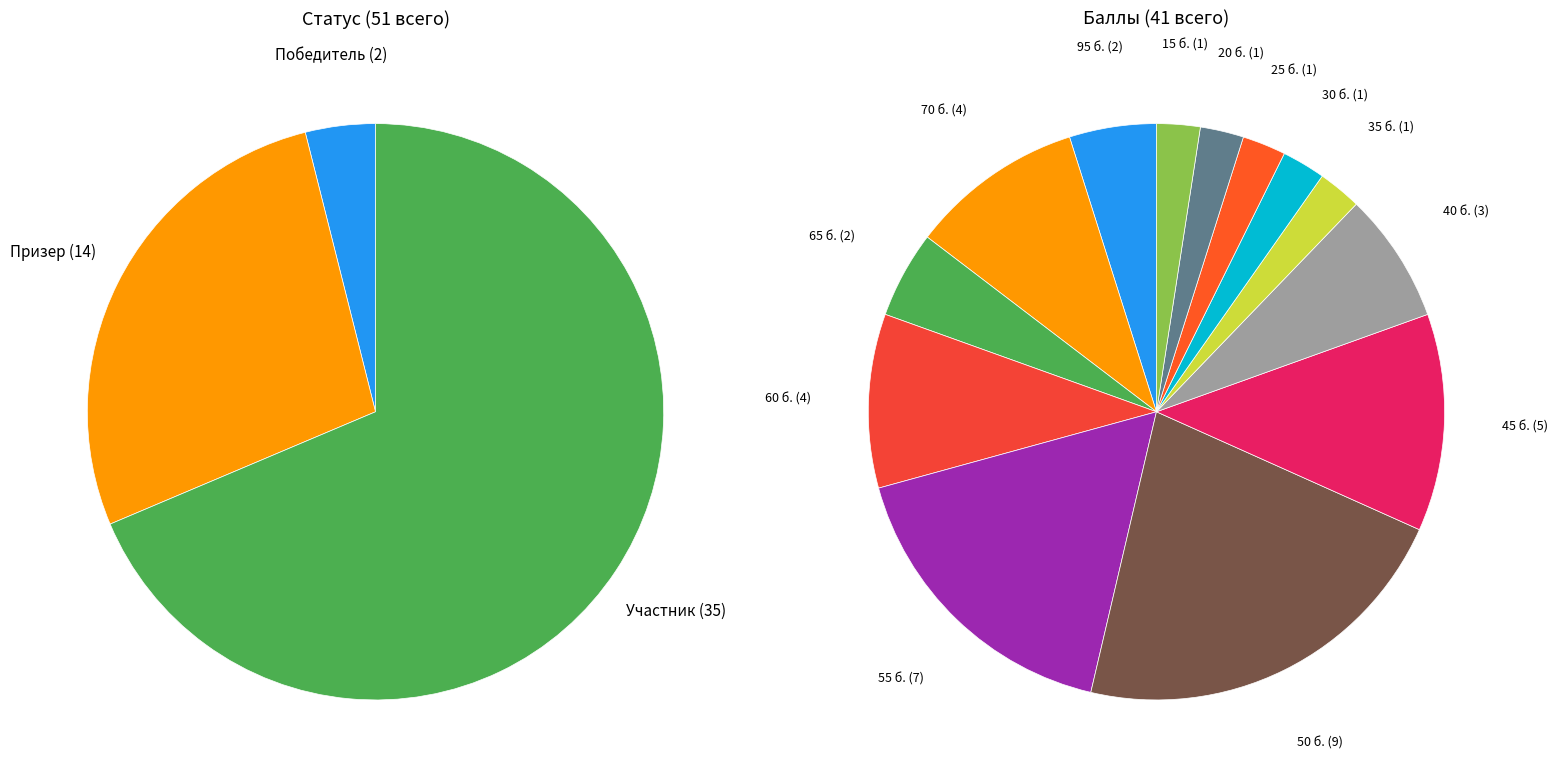

Which category has the biggest portion of the pie?

Участник